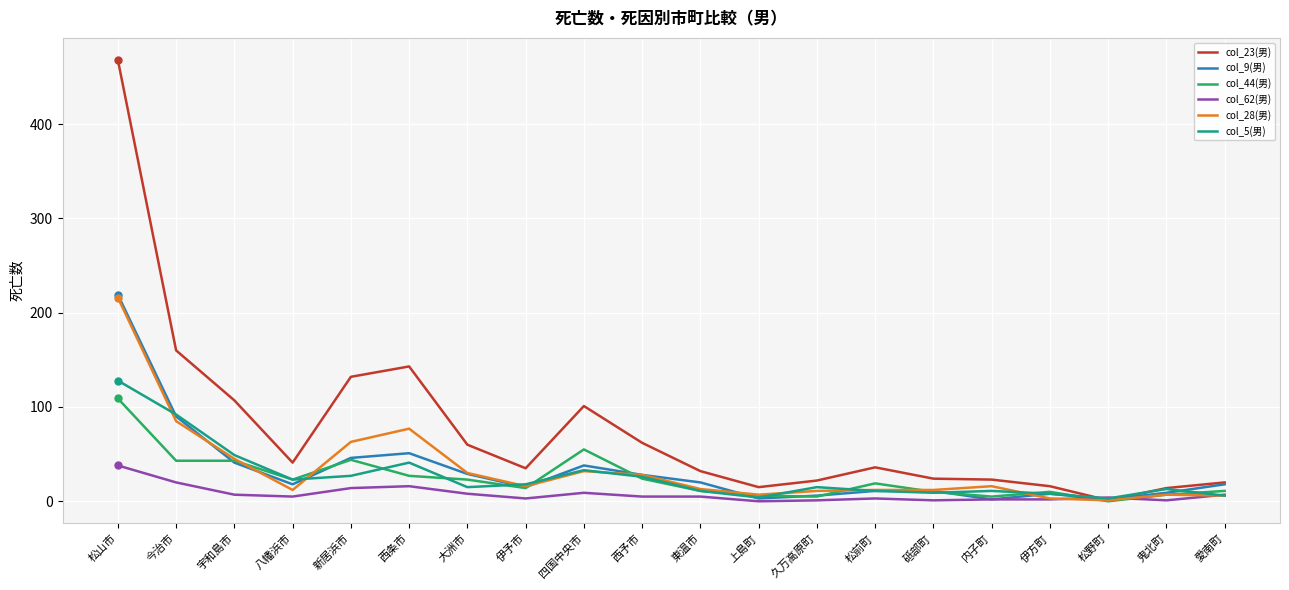

What is the approximate value of col_5(男) at 松山市?

128